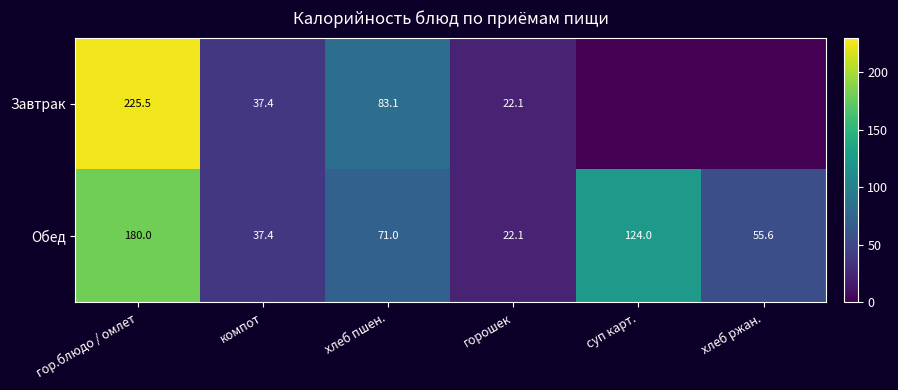

What is the difference between the highest and lowest values at хлеб ржан.?

55.6